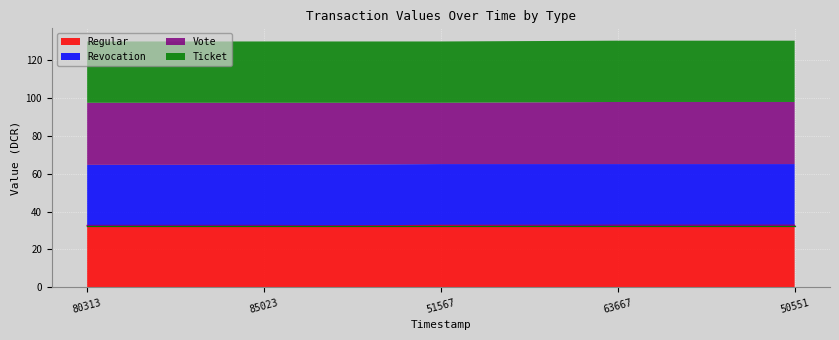

What is the maximum value for Regular?

32.7